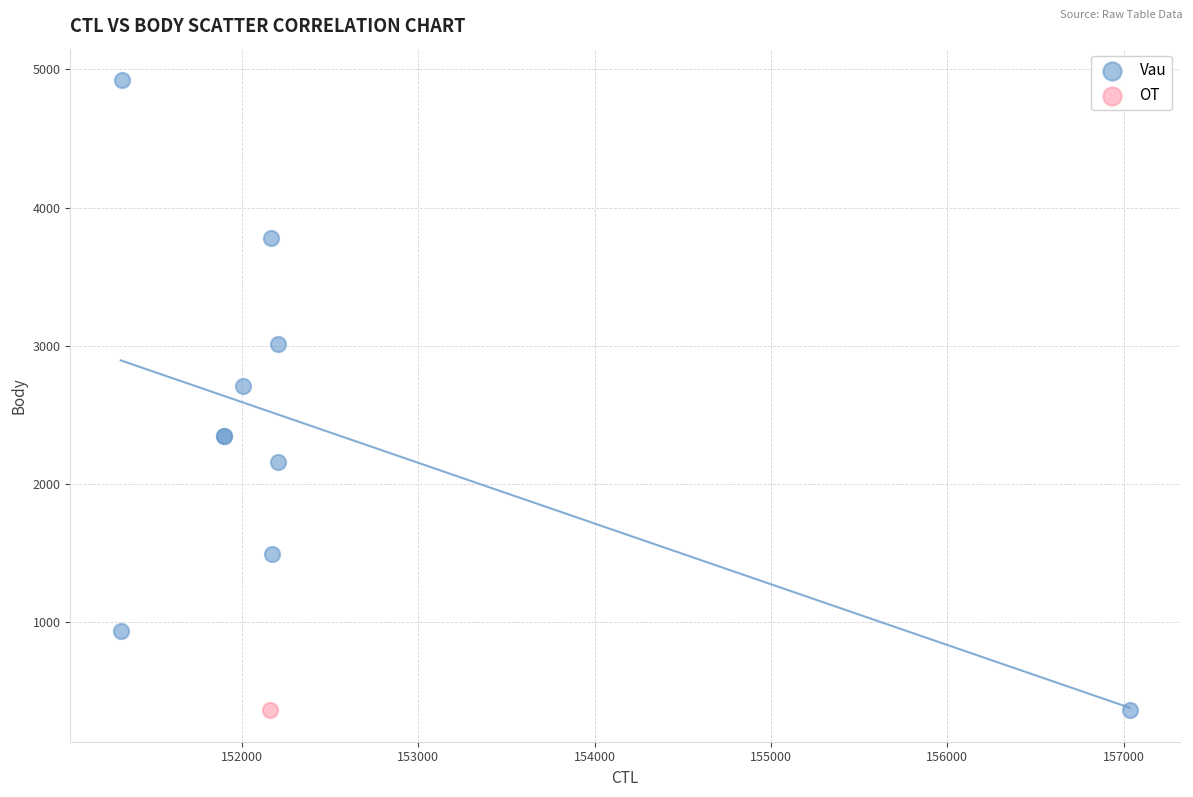

What are all the series names shown in the legend?

Vau, OT